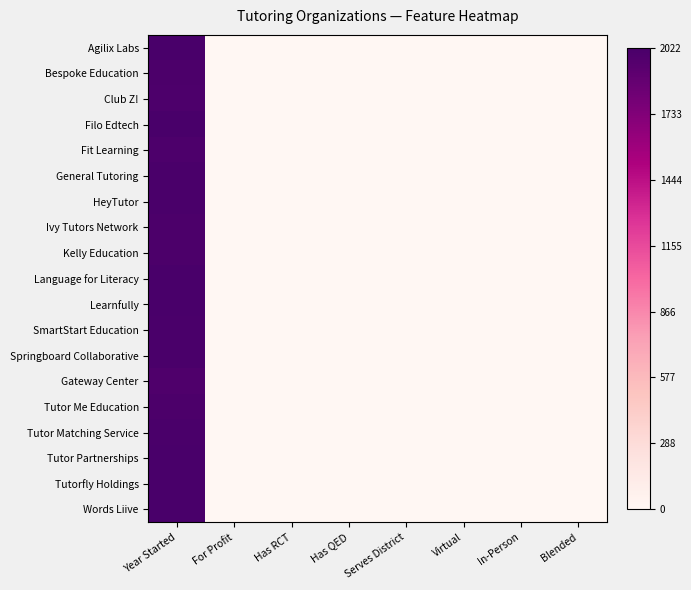

Count the number of categories in the chart.

8